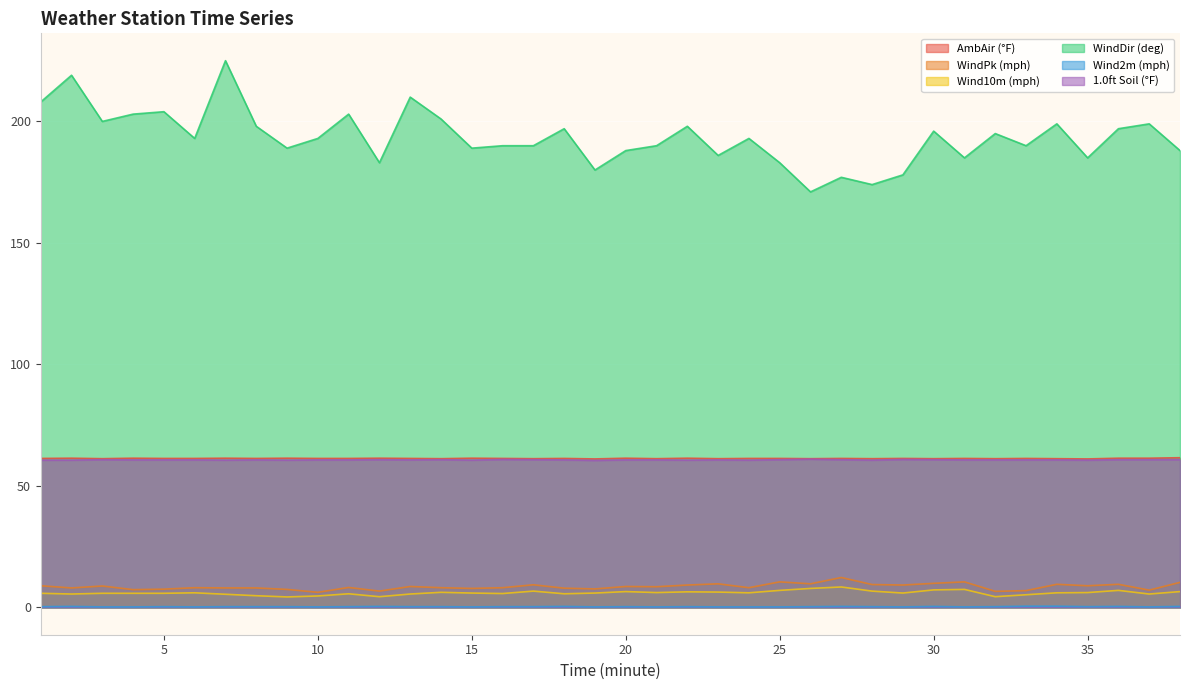

Rank the series by their maximum value, from highest to lowest.

WindDir (deg), AmbAir (°F), 1.0ft Soil (°F), WindPk (mph), Wind10m (mph), Wind2m (mph)